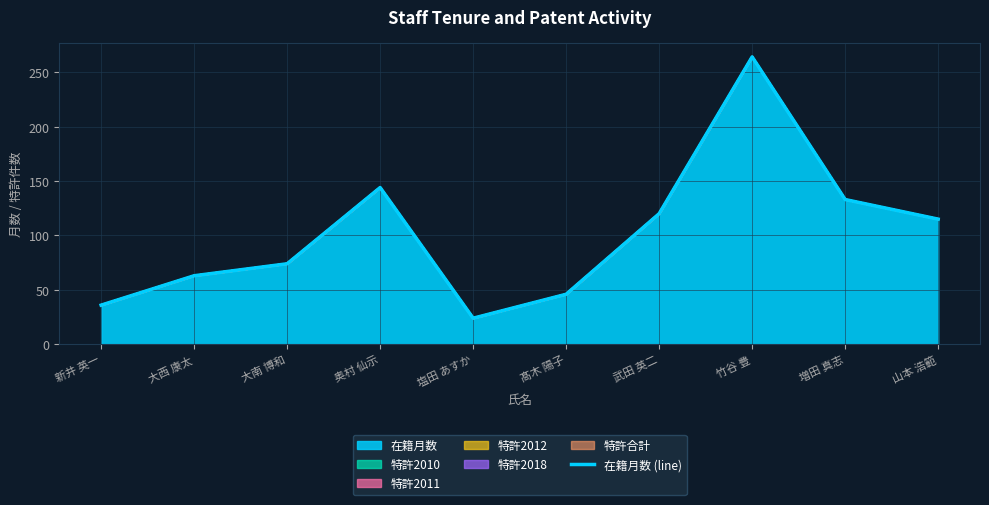

How many values exceed 115?

4